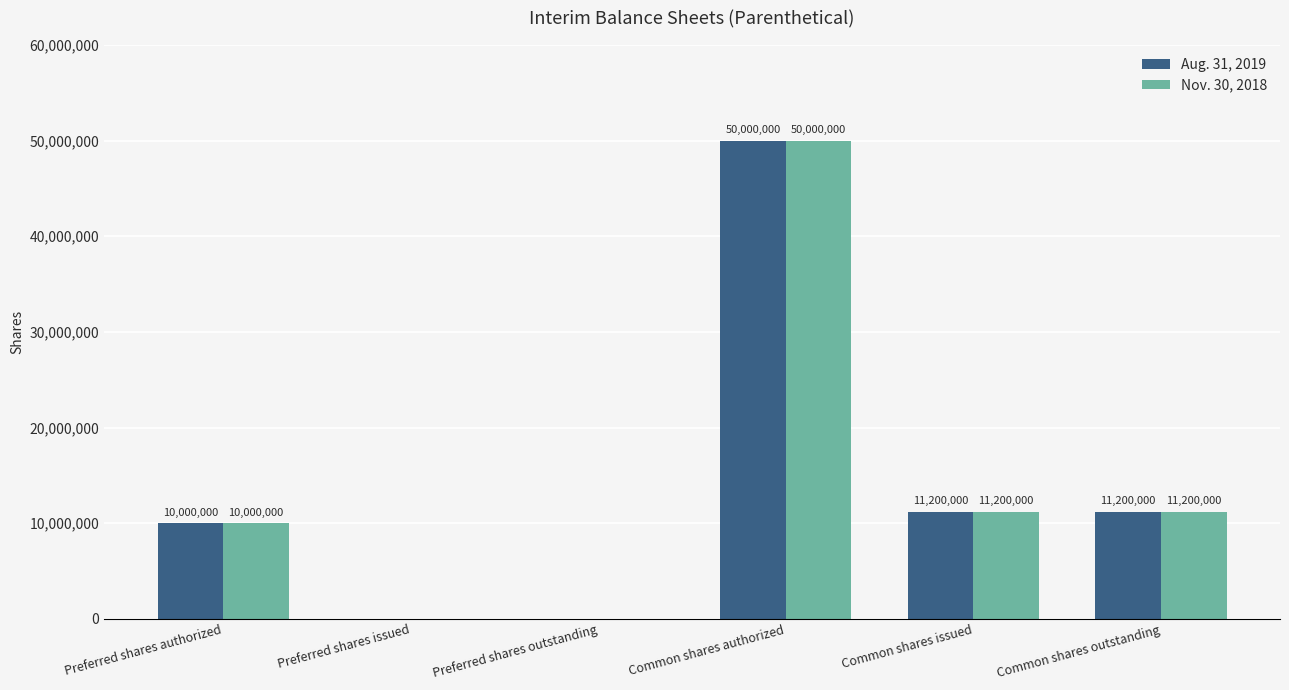

Is the value of Aug. 31, 2019 at Common shares authorized greater than the value of Nov. 30, 2018 at Common shares outstanding?

Yes